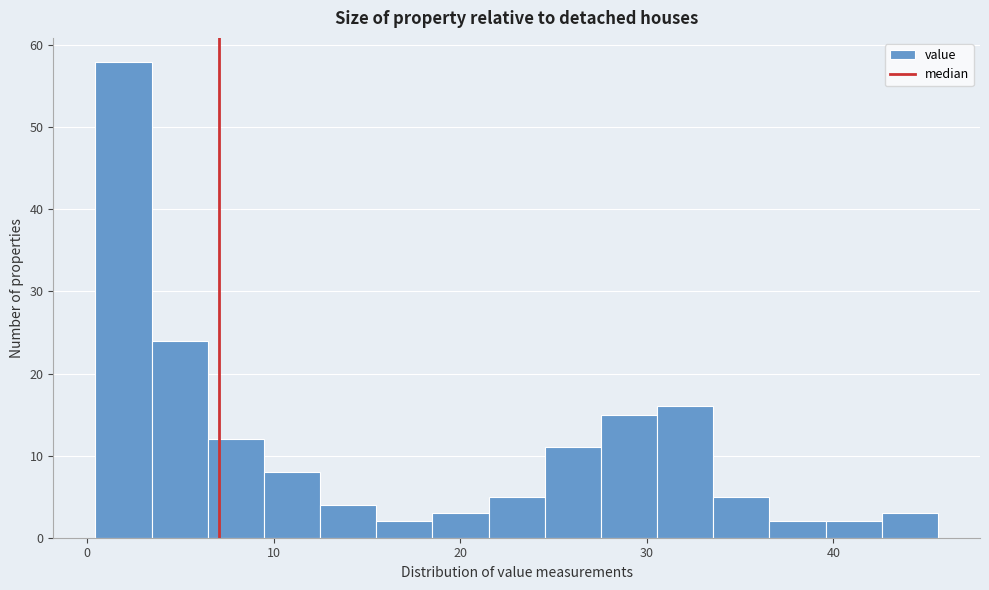

Around what value on the x-axis is the tallest bar? Give the approximate position of its centre, as read against the axis.

2